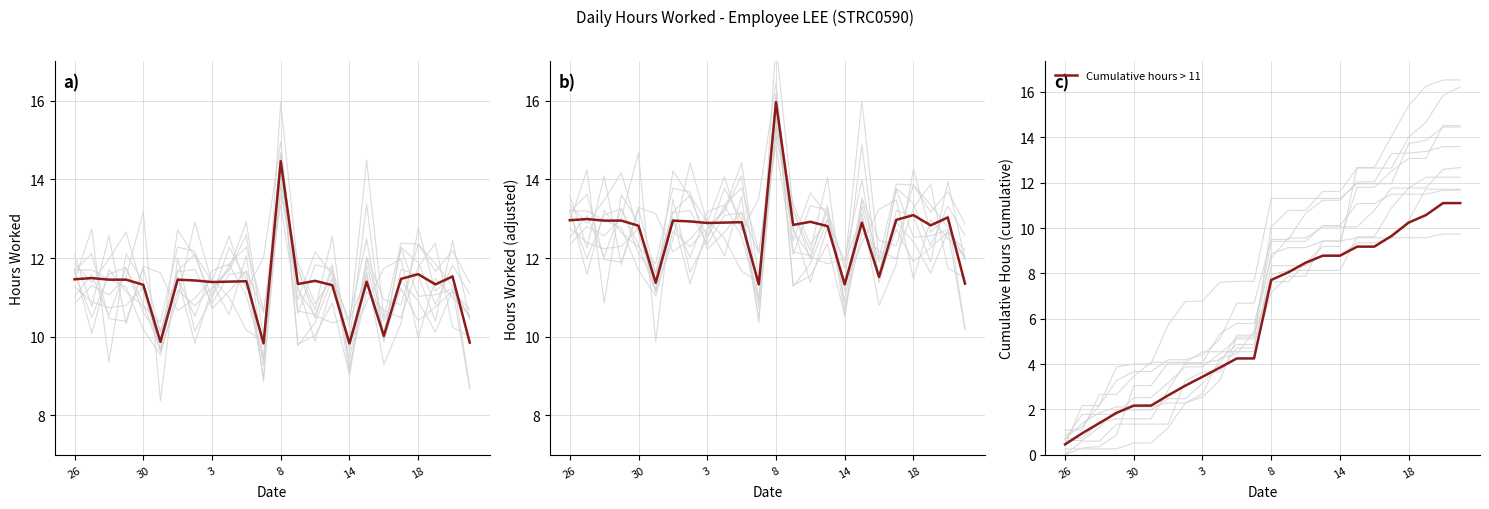

What is the lowest value of the Cumulative hours > 11 series?

0.5